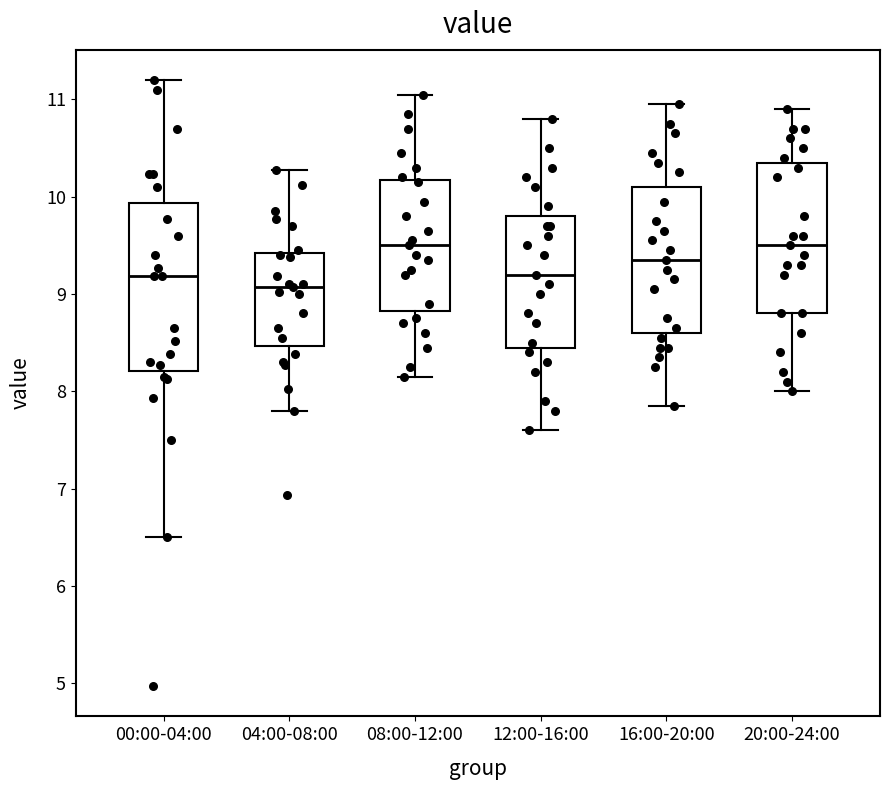

Where is the upper edge of the box for 12:00-16:00 on the y-axis? The values are not printed on the chart, so give them approximately, as read against the axis.

9.8